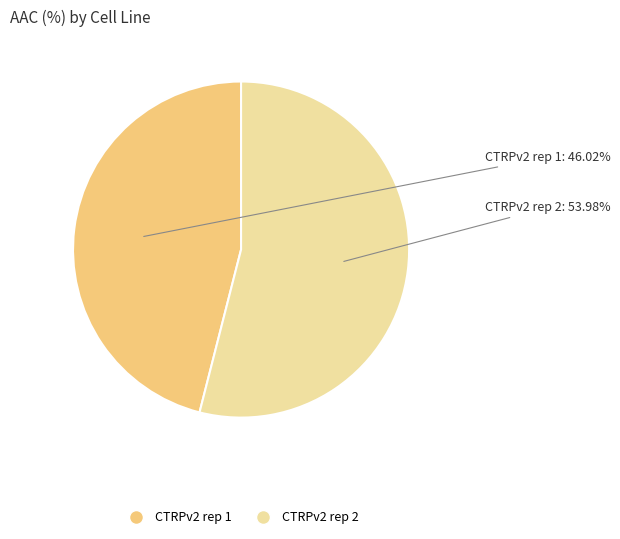

What percentage do CTRPv2 rep 1 and CTRPv2 rep 2 together represent?

100.0%